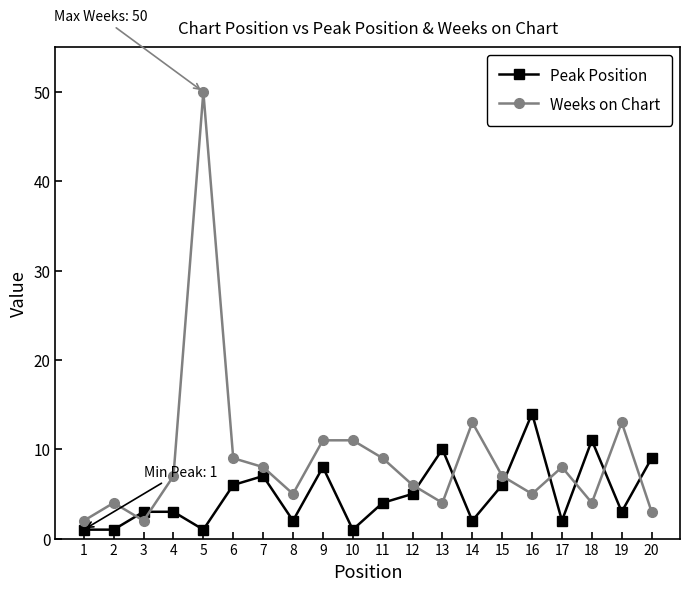

What is the sum of all Peak Position values?

99